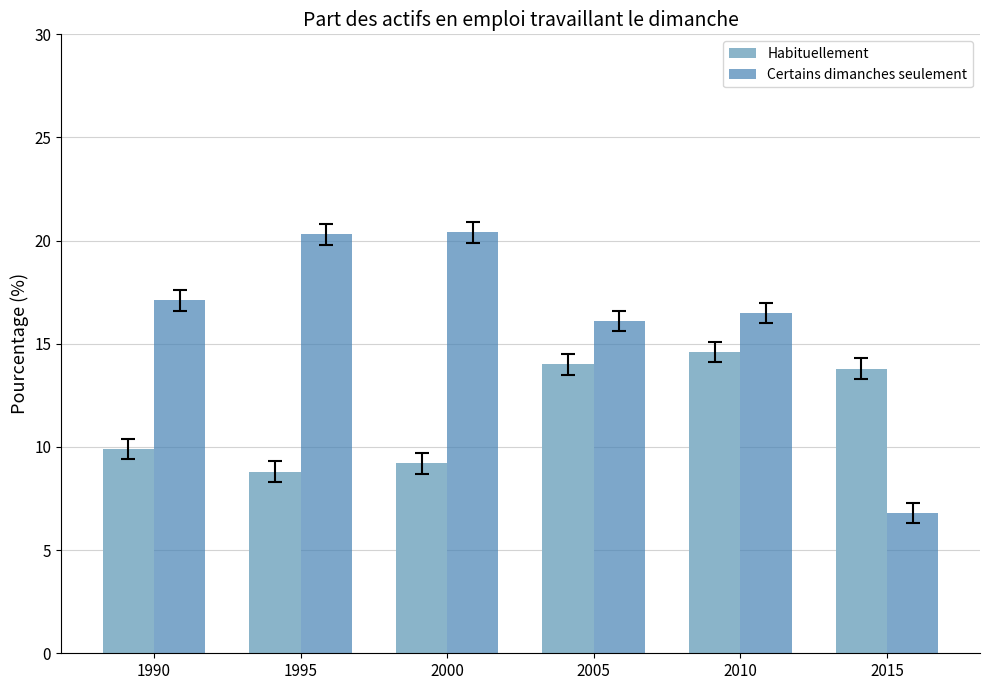

How many values in the Habituellement series are below 13?

3